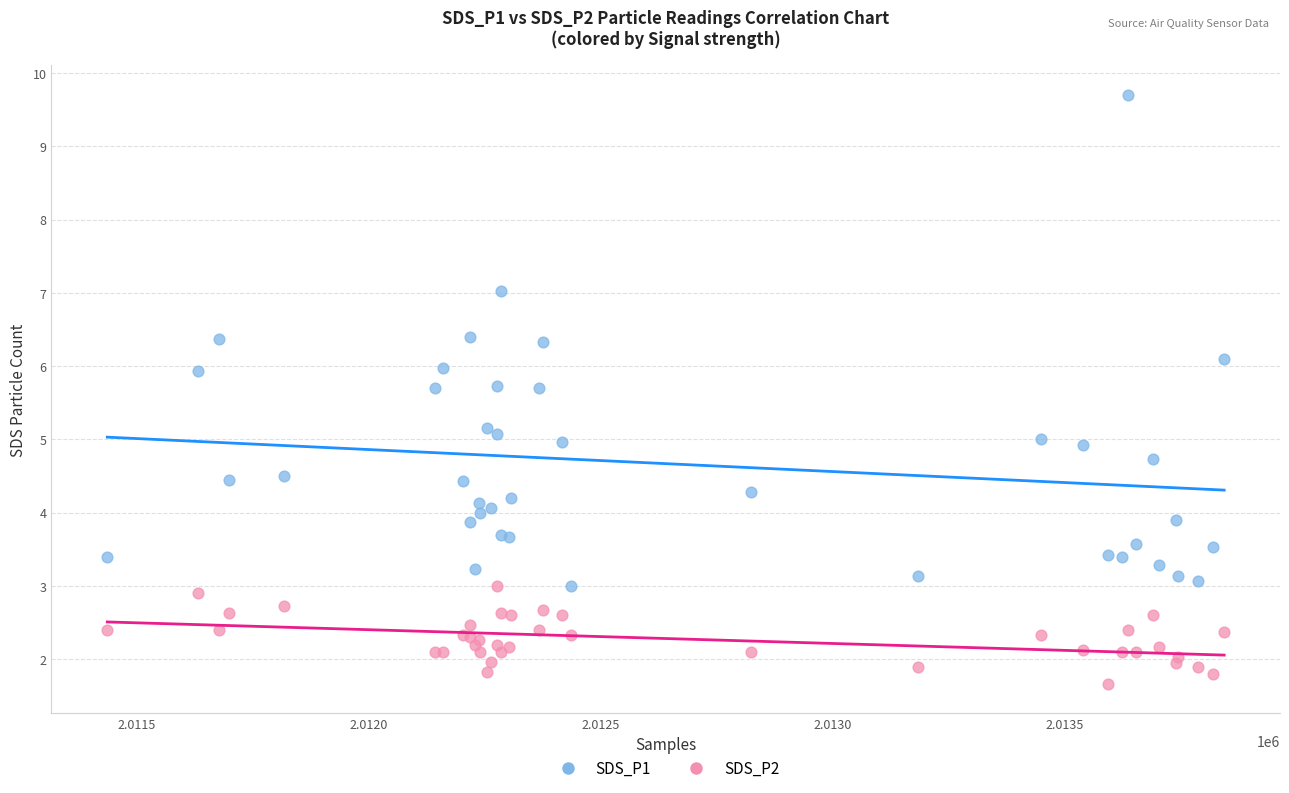

Which series has the widest spread of Y values?

SDS_P1